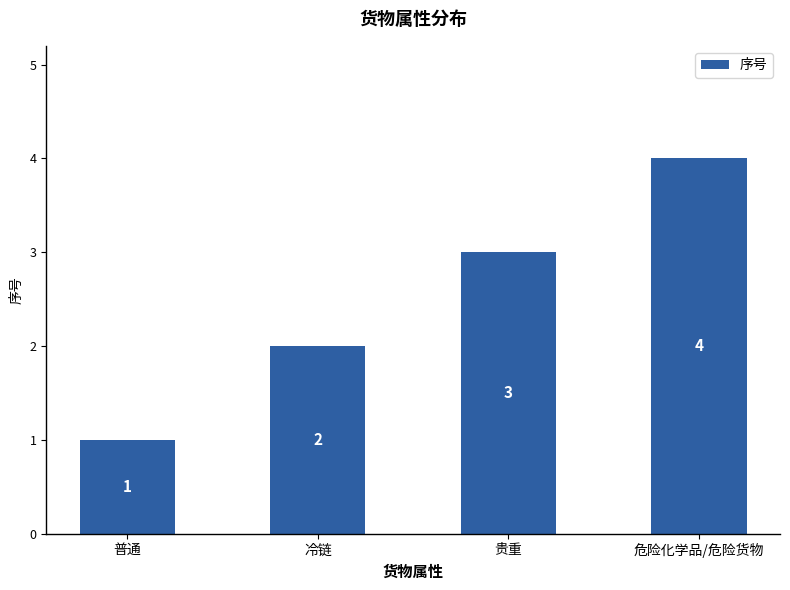

How many values are below 3?

2